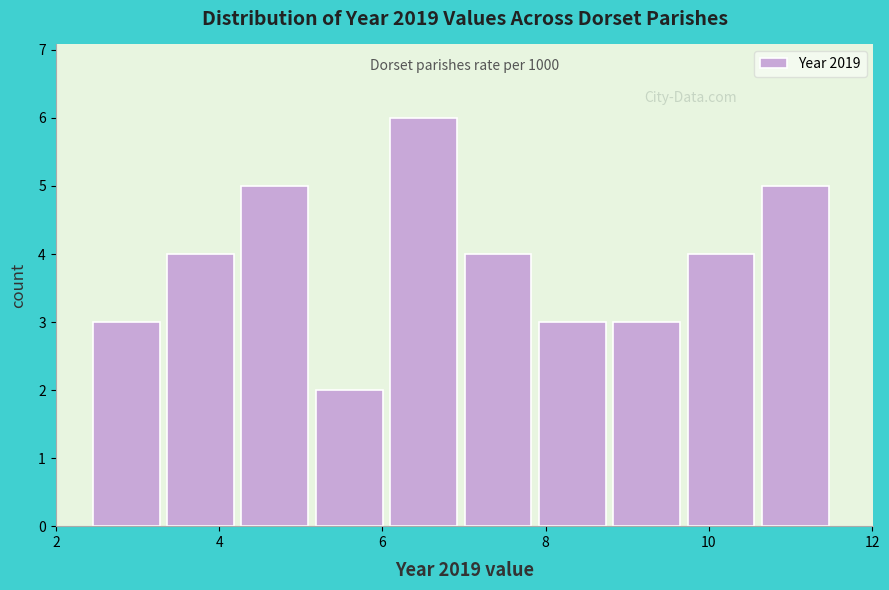

Over which range of the x-axis is the bar tallest?

6.0 to 7.0